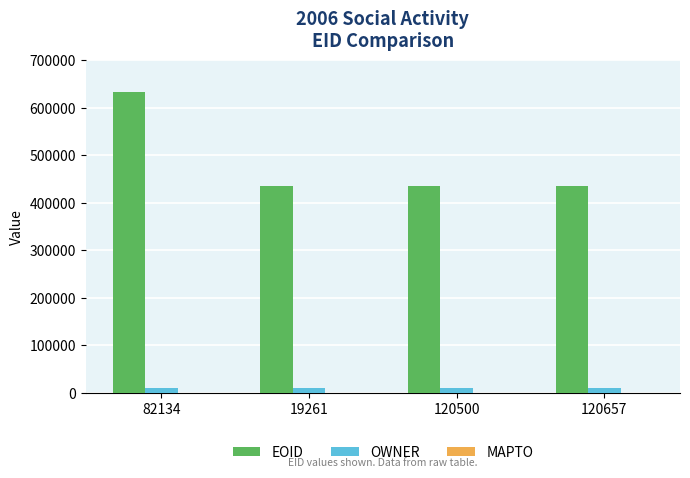

Rank the series by their average value, from highest to lowest.

EOID, OWNER